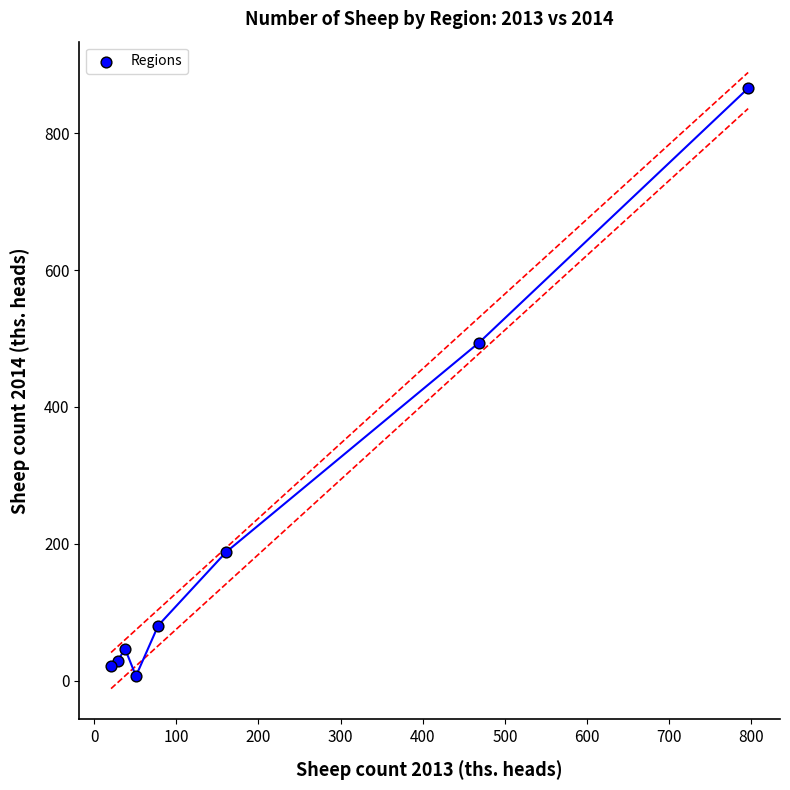

What Y value in the scatter plot is closest to 436?

494.1